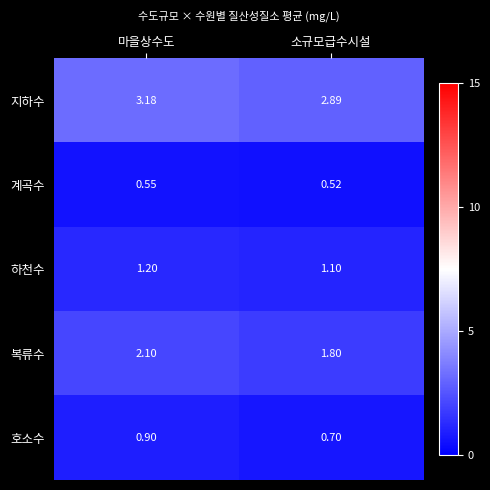

Which series has the largest range (max minus min)?

복류수